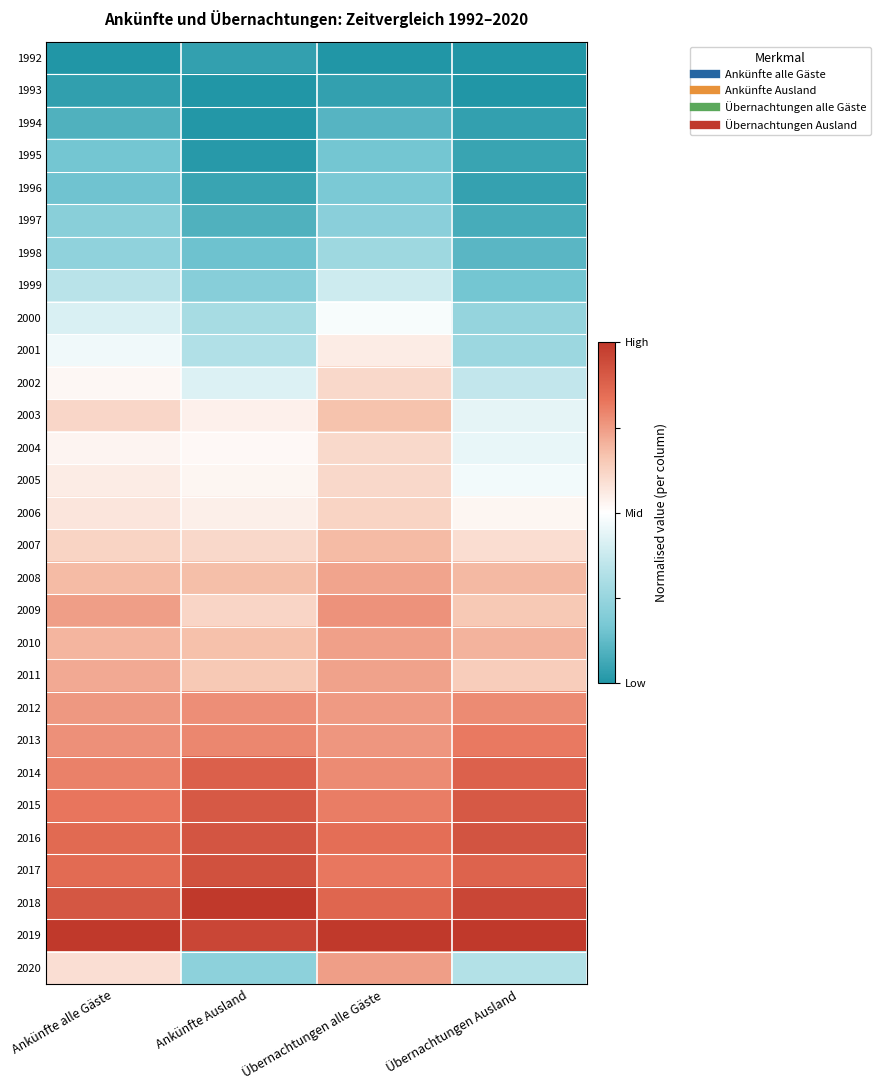

Which has a higher value, Übernachtungen Ausland or Ankünfte alle Gäste?

Übernachtungen Ausland